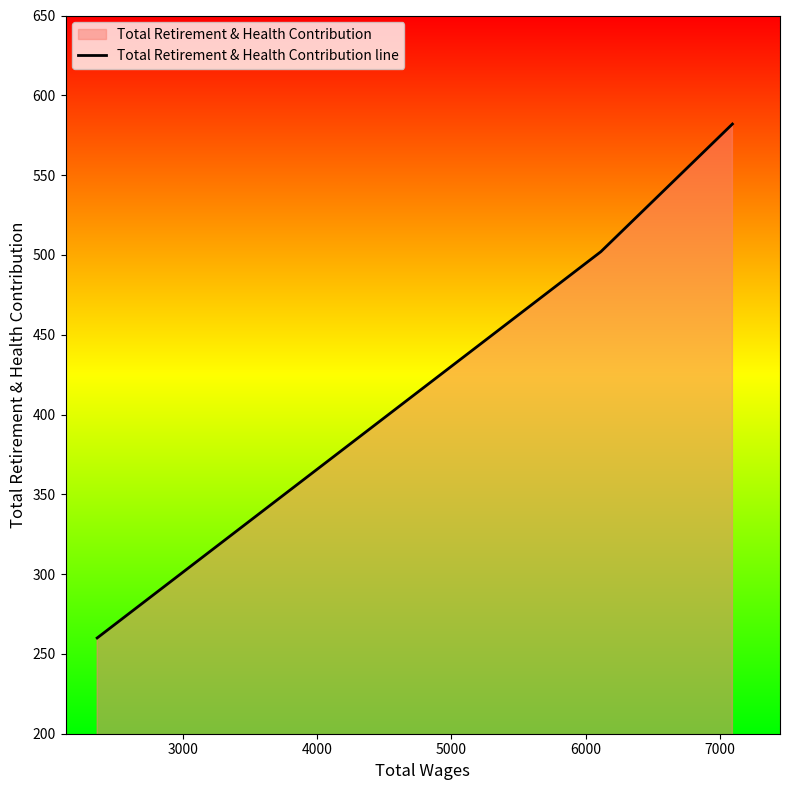

What is the sum of all values?

1344